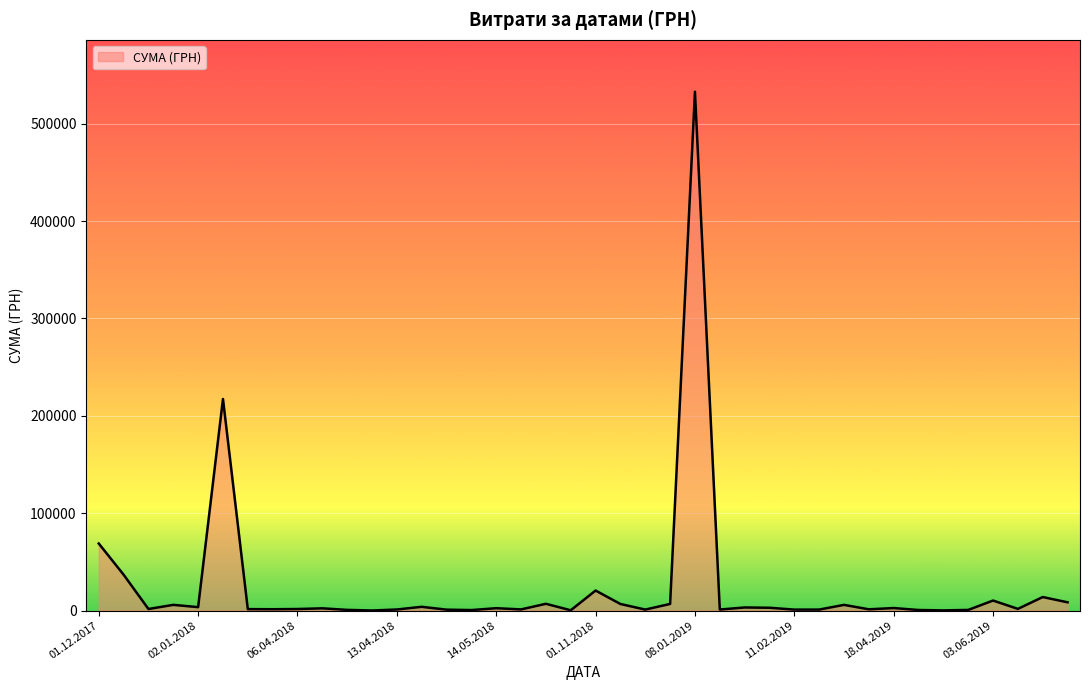

What is the difference between the maximum and minimum values?

532657.7